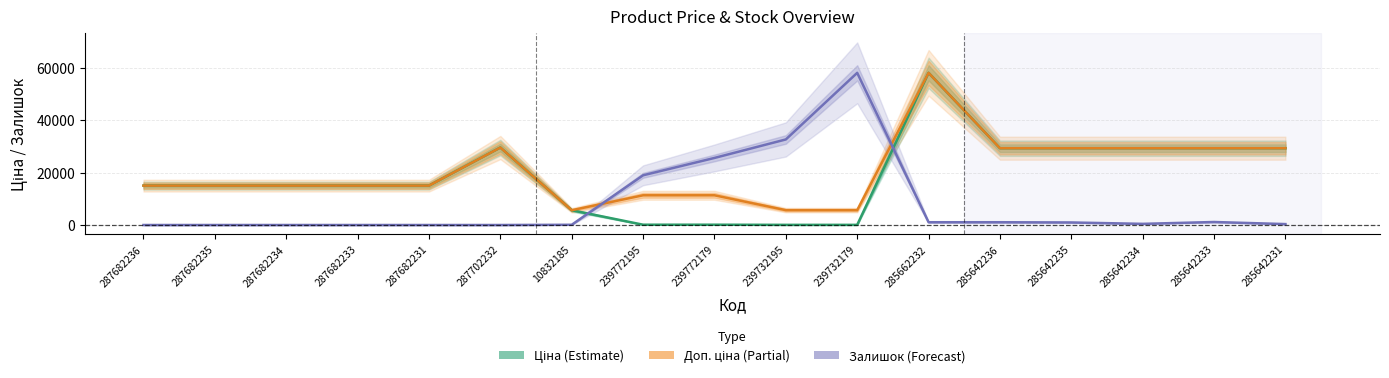

At how many categories does at least one series exceed 54152?

2